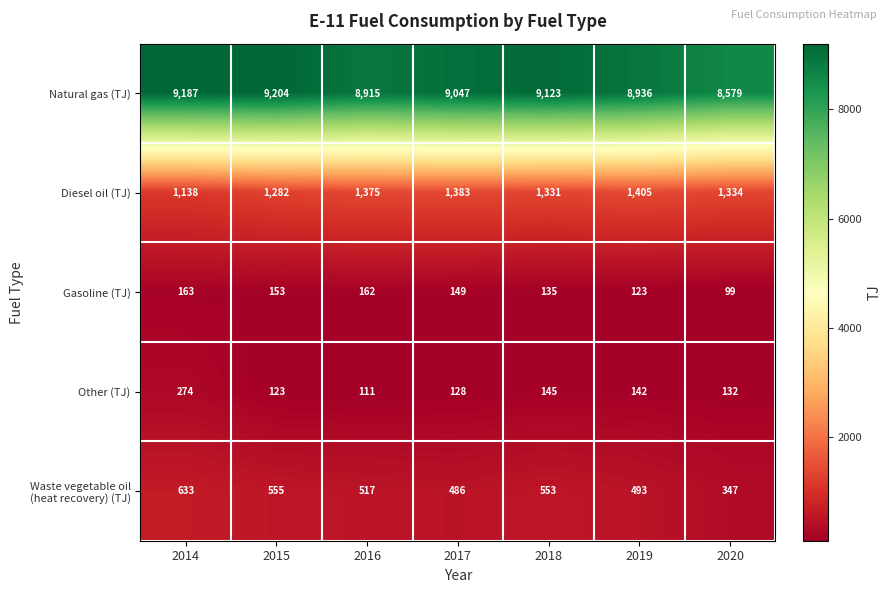

At how many categories does at least one series exceed 3800?

7